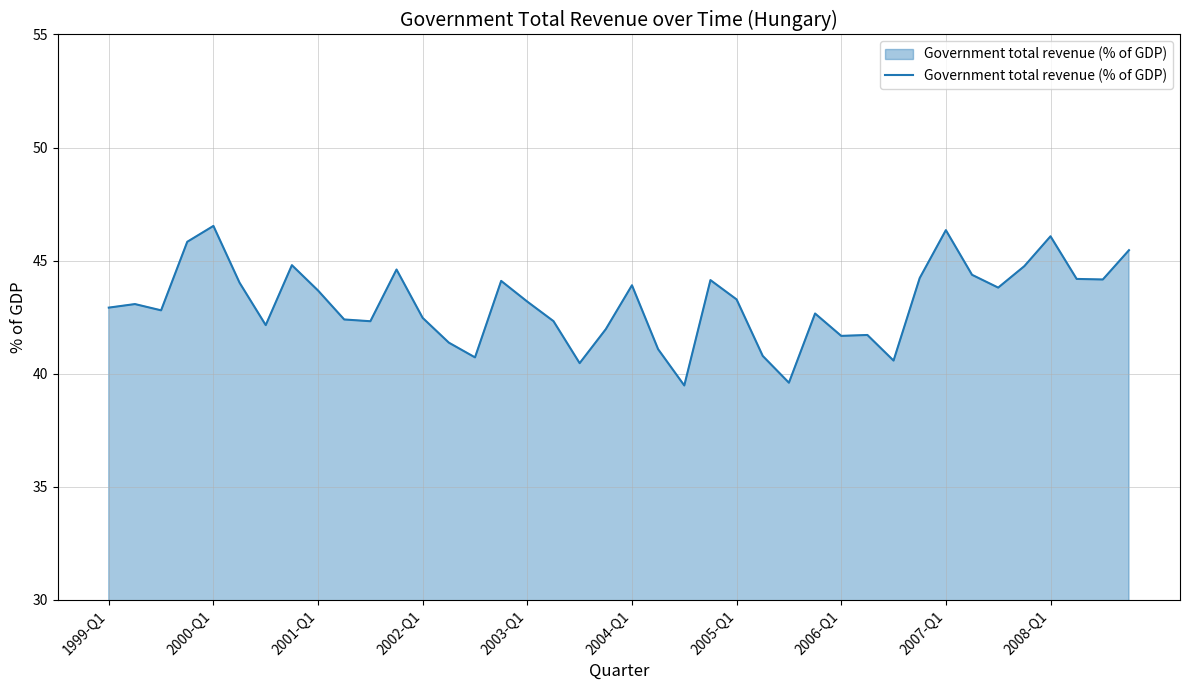

What is the difference between the maximum and minimum values?

7.1